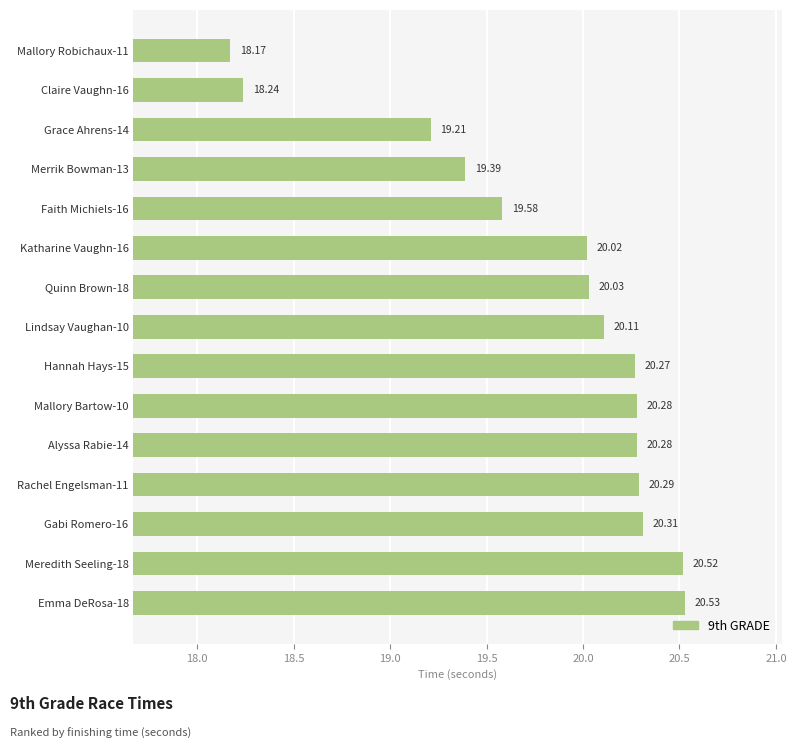

Approximately how many times larger is the value at Katharine Vaughn-16 compared to Gabi Romero-16?

1.0